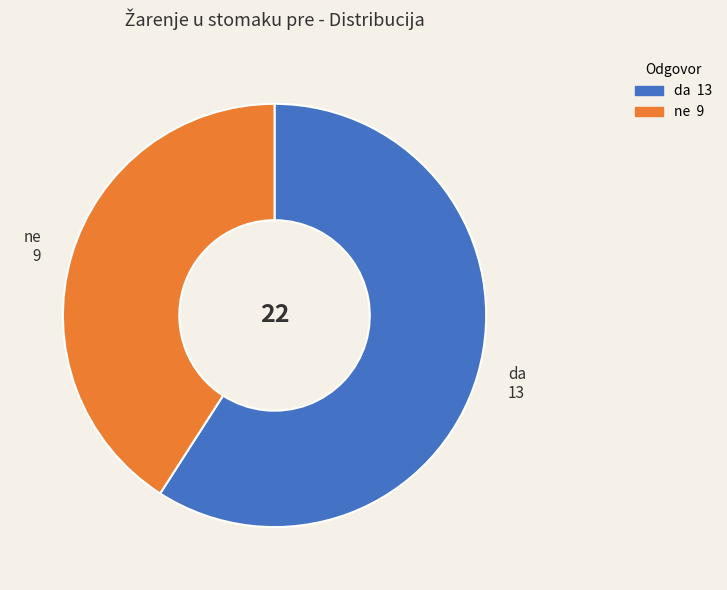

Which slice is the smallest?

ne